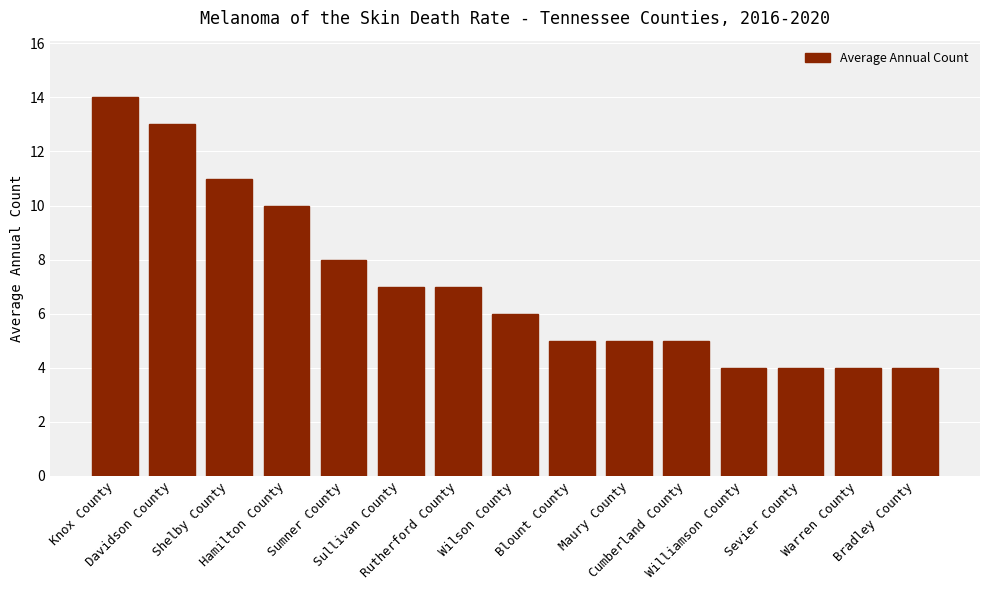

What is the difference between the maximum and minimum values?

10